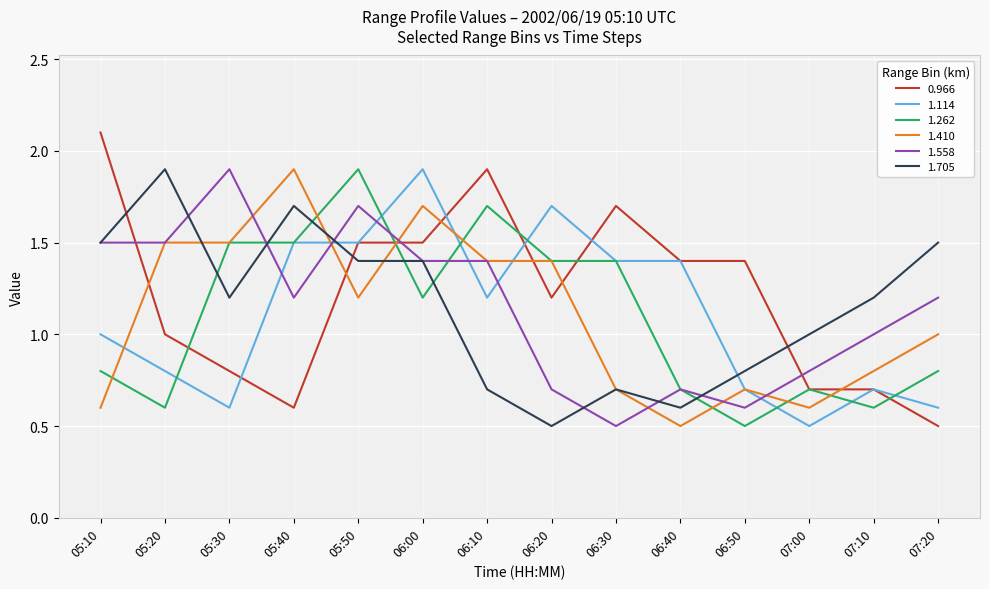

True or false: 1.114 and 1.558 intersect in this chart.

True